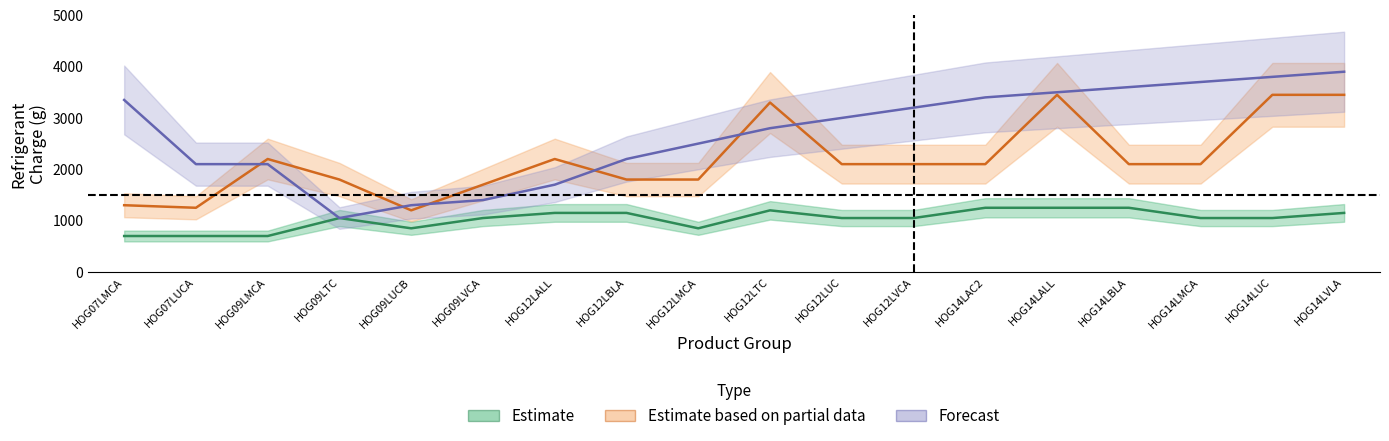

How many times do Estimate based on partial data and Forecast cross each other?

6